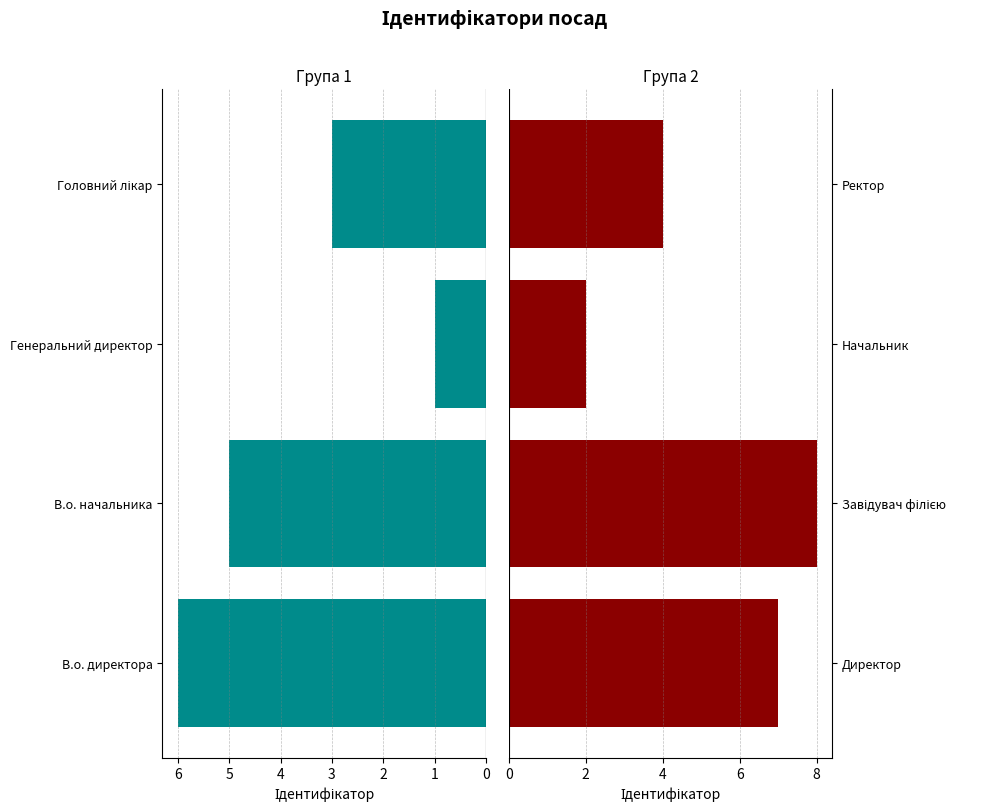

Rank the categories by Група 1 (В.о./Генеральний) value from lowest to highest.

Генеральний директор, Головний лікар, В.о. начальника, В.о. директора